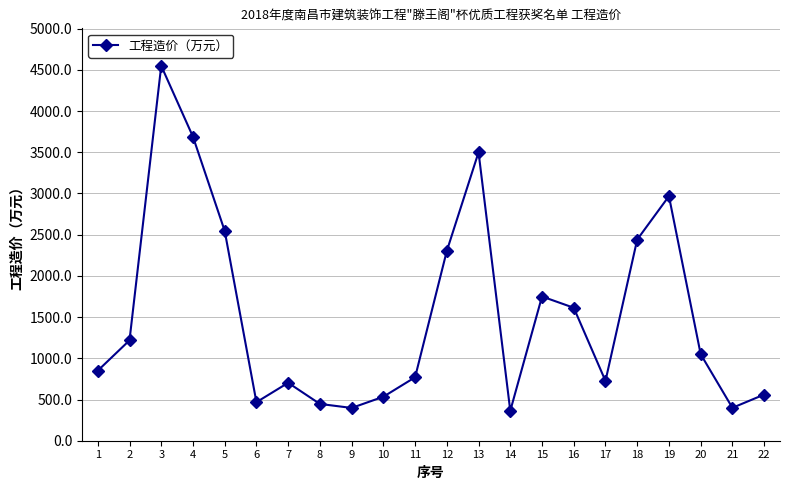

What is the value of the 13th point from the left?

3500.0